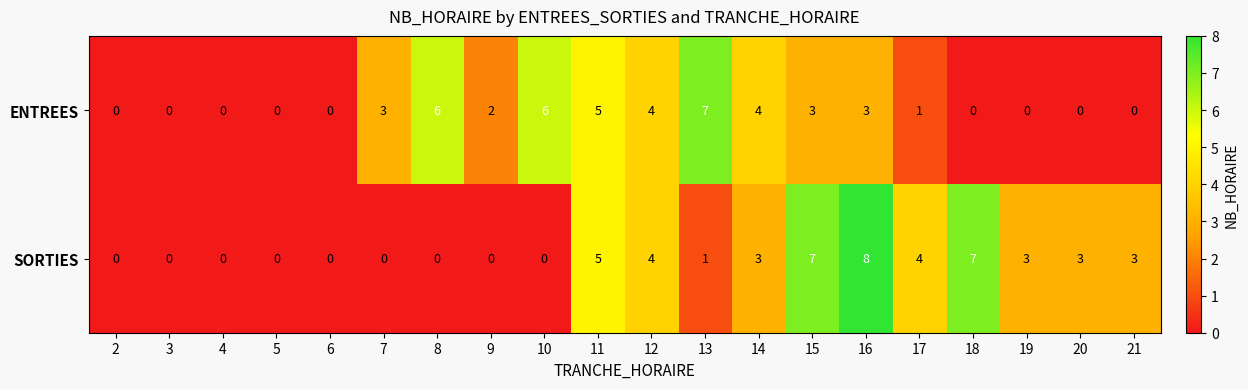

Which category has the highest value across all series?

16